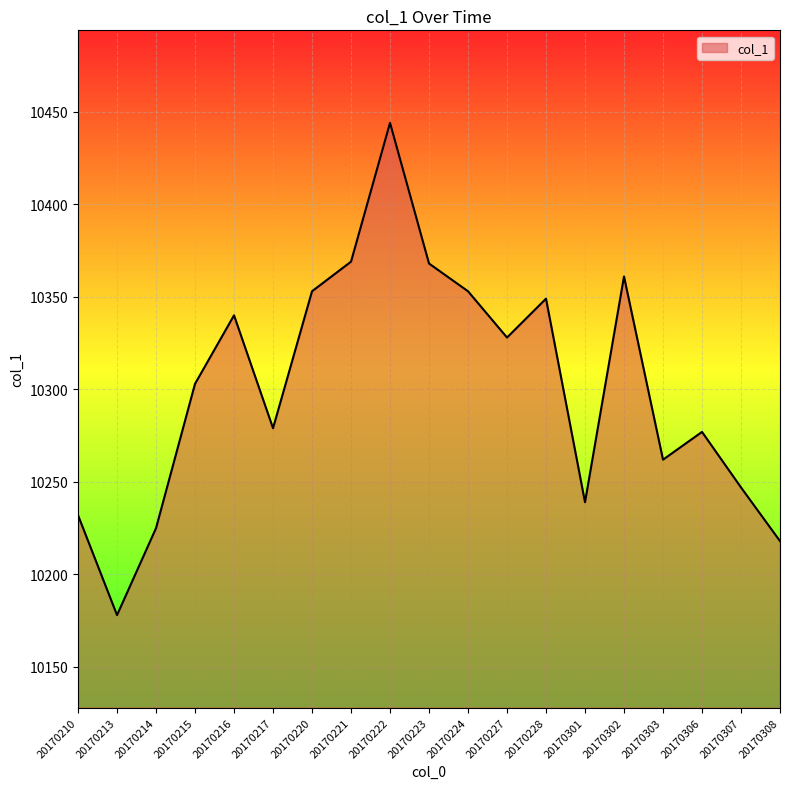

What is the average value?

10301